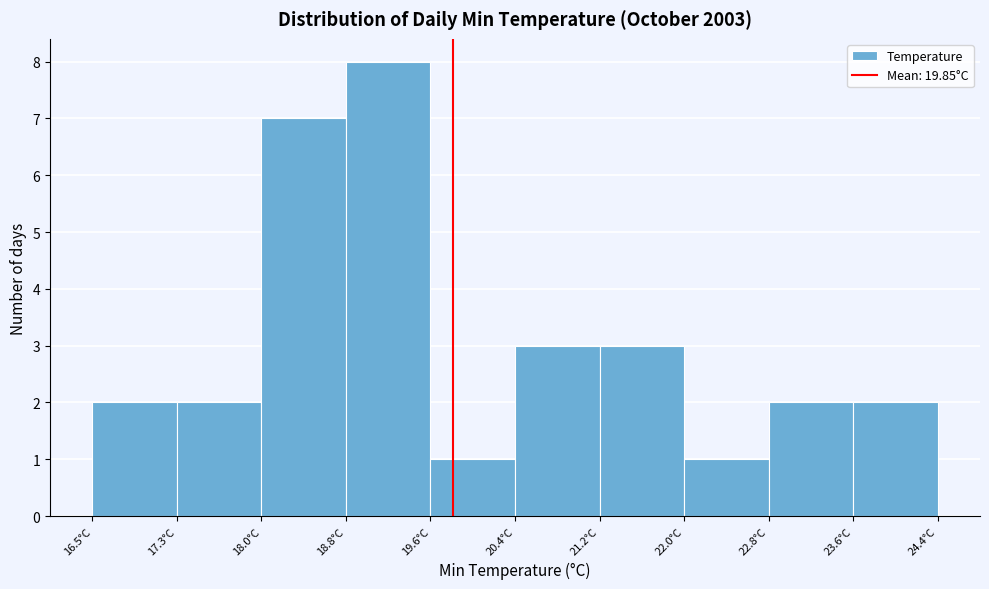

Reading left to right, transcribe this chart: for each bar, give the range it covers on the x-axis and its height. Neither the bar edges nor the heights are printed on the chart, so give them approximately, as read against the axes.

16.5 to 17.3: 2
17.3 to 18.0: 2
18.0 to 18.8: 7
18.8 to 19.6: 8
19.6 to 20.4: 1
20.4 to 21.2: 3
21.2 to 22.0: 3
22.0 to 22.8: 1
22.8 to 23.6: 2
23.6 to 24.4: 2